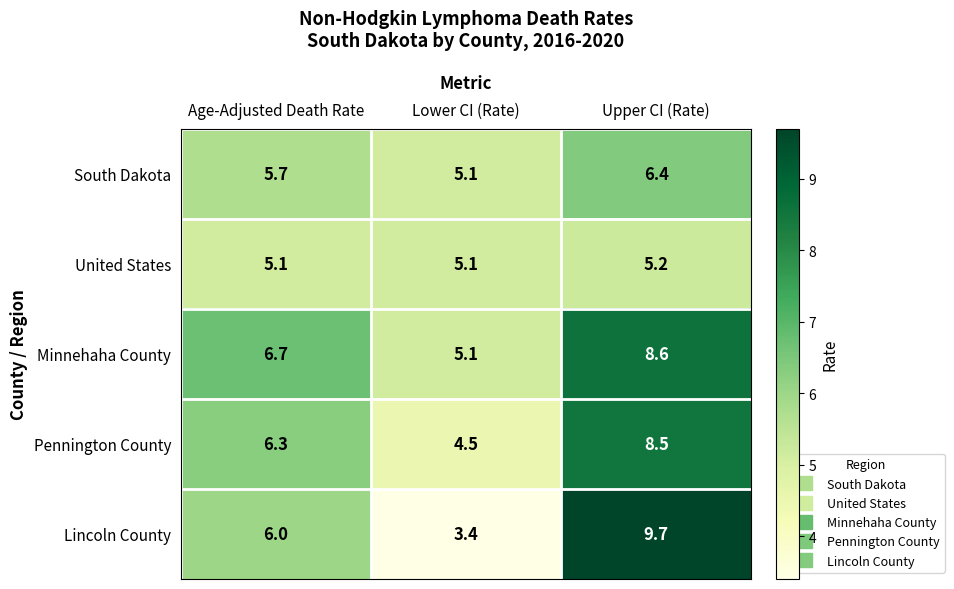

Reading left to right, list all the values displayed in this chart.

South Dakota: Age-Adjusted Death Rate=5.7	Lower CI (Rate)=5.1	Upper CI (Rate)=6.4
United States: Age-Adjusted Death Rate=5.1	Lower CI (Rate)=5.1	Upper CI (Rate)=5.2
Minnehaha County: Age-Adjusted Death Rate=6.7	Lower CI (Rate)=5.1	Upper CI (Rate)=8.6
Pennington County: Age-Adjusted Death Rate=6.3	Lower CI (Rate)=4.5	Upper CI (Rate)=8.5
Lincoln County: Age-Adjusted Death Rate=6.0	Lower CI (Rate)=3.4	Upper CI (Rate)=9.7